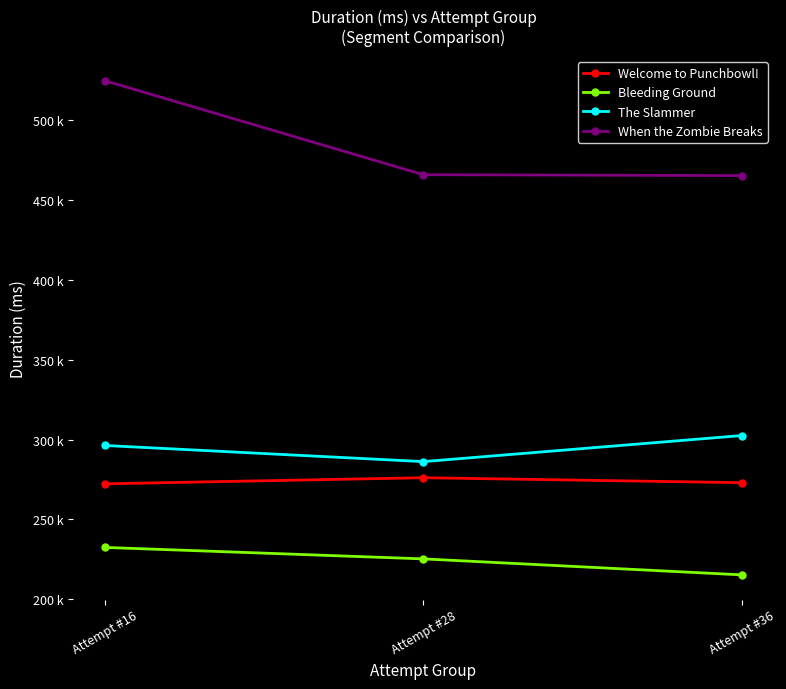

Between Attempt #16 and Attempt #36, which series saw the biggest shift?

When the Zombie Breaks